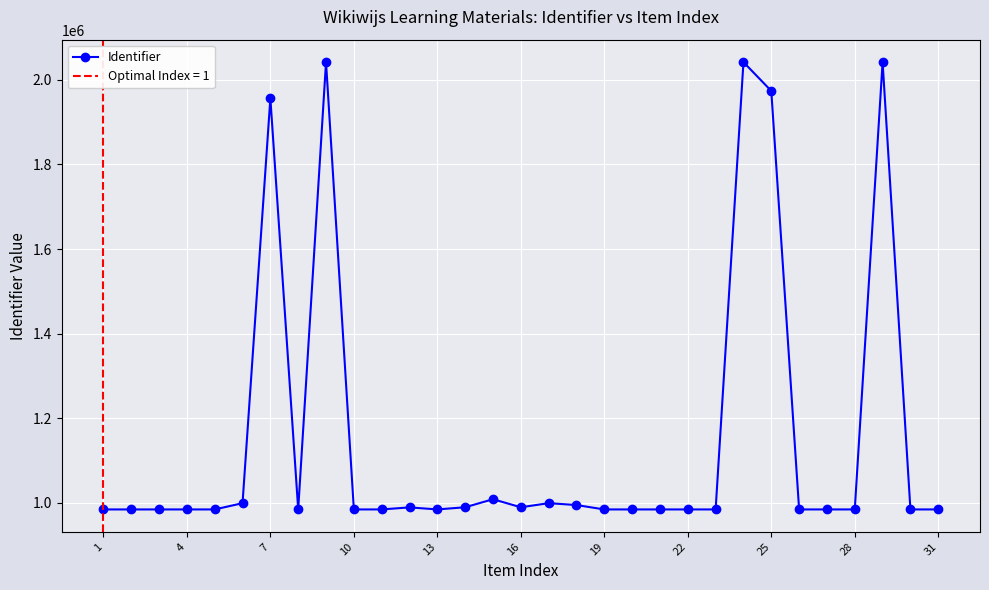

What is the maximum value for Identifier?

2042093